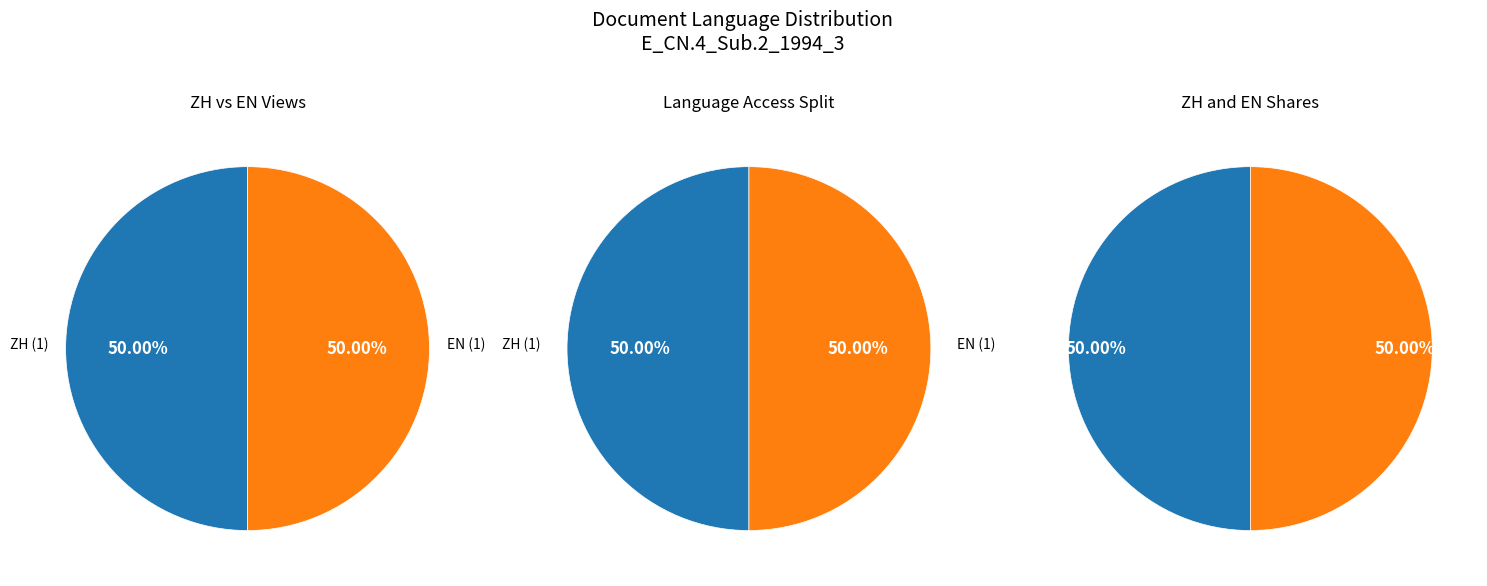

What portion of the pie excludes ZH?

50.0%